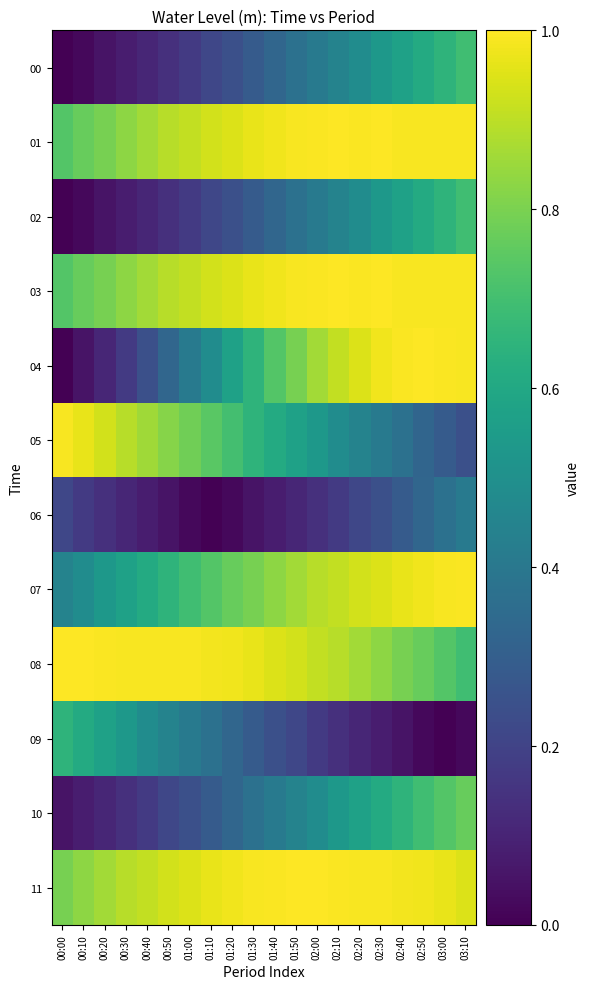

Reading left to right, extract all data points from this chart.

00: 00:00=0.0	00:10=0.0	00:20=0.1	00:30=0.1	00:40=0.1	00:50=0.1	01:00=0.2	01:10=0.2	01:20=0.2	01:30=0.3	01:40=0.3	01:50=0.4	02:00=0.4	02:10=0.4	02:20=0.5	02:30=0.5	02:40=0.6	02:50=0.6	03:00=0.7	03:10=0.7
01: 00:00=0.7	00:10=0.8	00:20=0.8	00:30=0.8	00:40=0.9	00:50=0.9	01:00=0.9	01:10=0.9	01:20=0.9	01:30=1.0	01:40=1.0	01:50=1.0	02:00=1.0	02:10=1.0	02:20=1.0	02:30=1.0	02:40=1.0	02:50=1.0	03:00=1.0	03:10=1.0
02: 00:00=0.0	00:10=0.0	00:20=0.1	00:30=0.1	00:40=0.1	00:50=0.1	01:00=0.2	01:10=0.2	01:20=0.2	01:30=0.3	01:40=0.3	01:50=0.4	02:00=0.4	02:10=0.4	02:20=0.5	02:30=0.5	02:40=0.6	02:50=0.6	03:00=0.7	03:10=0.7
03: 00:00=0.7	00:10=0.8	00:20=0.8	00:30=0.8	00:40=0.9	00:50=0.9	01:00=0.9	01:10=0.9	01:20=0.9	01:30=1.0	01:40=1.0	01:50=1.0	02:00=1.0	02:10=1.0	02:20=1.0	02:30=1.0	02:40=1.0	02:50=1.0	03:00=1.0	03:10=1.0
04: 00:00=0.0	00:10=0.1	00:20=0.1	00:30=0.2	00:40=0.2	00:50=0.3	01:00=0.4	01:10=0.5	01:20=0.6	01:30=0.7	01:40=0.7	01:50=0.8	02:00=0.9	02:10=0.9	02:20=0.9	02:30=1.0	02:40=1.0	02:50=1.0	03:00=1.0	03:10=1.0
05: 00:00=1.0	00:10=1.0	00:20=0.9	00:30=0.9	00:40=0.9	00:50=0.8	01:00=0.8	01:10=0.7	01:20=0.7	01:30=0.7	01:40=0.6	01:50=0.6	02:00=0.5	02:10=0.5	02:20=0.4	02:30=0.4	02:40=0.4	02:50=0.3	03:00=0.3	03:10=0.2
06: 00:00=0.2	00:10=0.2	00:20=0.1	00:30=0.1	00:40=0.1	00:50=0.1	01:00=0.0	01:10=0.0	01:20=0.0	01:30=0.1	01:40=0.1	01:50=0.1	02:00=0.1	02:10=0.2	02:20=0.2	02:30=0.2	02:40=0.3	02:50=0.3	03:00=0.4	03:10=0.4
07: 00:00=0.4	00:10=0.5	00:20=0.5	00:30=0.6	00:40=0.6	00:50=0.7	01:00=0.7	01:10=0.7	01:20=0.8	01:30=0.8	01:40=0.8	01:50=0.9	02:00=0.9	02:10=0.9	02:20=0.9	02:30=0.9	02:40=1.0	02:50=1.0	03:00=1.0	03:10=1.0
08: 00:00=1.0	00:10=1.0	00:20=1.0	00:30=1.0	00:40=1.0	00:50=1.0	01:00=1.0	01:10=1.0	01:20=1.0	01:30=1.0	01:40=0.9	01:50=0.9	02:00=0.9	02:10=0.9	02:20=0.9	02:30=0.8	02:40=0.8	02:50=0.8	03:00=0.7	03:10=0.7
09: 00:00=0.7	00:10=0.6	00:20=0.6	00:30=0.5	00:40=0.5	00:50=0.4	01:00=0.4	01:10=0.4	01:20=0.3	01:30=0.3	01:40=0.2	01:50=0.2	02:00=0.2	02:10=0.1	02:20=0.1	02:30=0.1	02:40=0.1	02:50=0.0	03:00=0.0	03:10=0.0
10: 00:00=0.1	00:10=0.1	00:20=0.1	00:30=0.1	00:40=0.2	00:50=0.2	01:00=0.2	01:10=0.3	01:20=0.3	01:30=0.4	01:40=0.4	01:50=0.4	02:00=0.5	02:10=0.5	02:20=0.6	02:30=0.6	02:40=0.7	02:50=0.7	03:00=0.7	03:10=0.8
11: 00:00=0.8	00:10=0.8	00:20=0.9	00:30=0.9	00:40=0.9	00:50=0.9	01:00=0.9	01:10=1.0	01:20=1.0	01:30=1.0	01:40=1.0	01:50=1.0	02:00=1.0	02:10=1.0	02:20=1.0	02:30=1.0	02:40=1.0	02:50=1.0	03:00=1.0	03:10=0.9